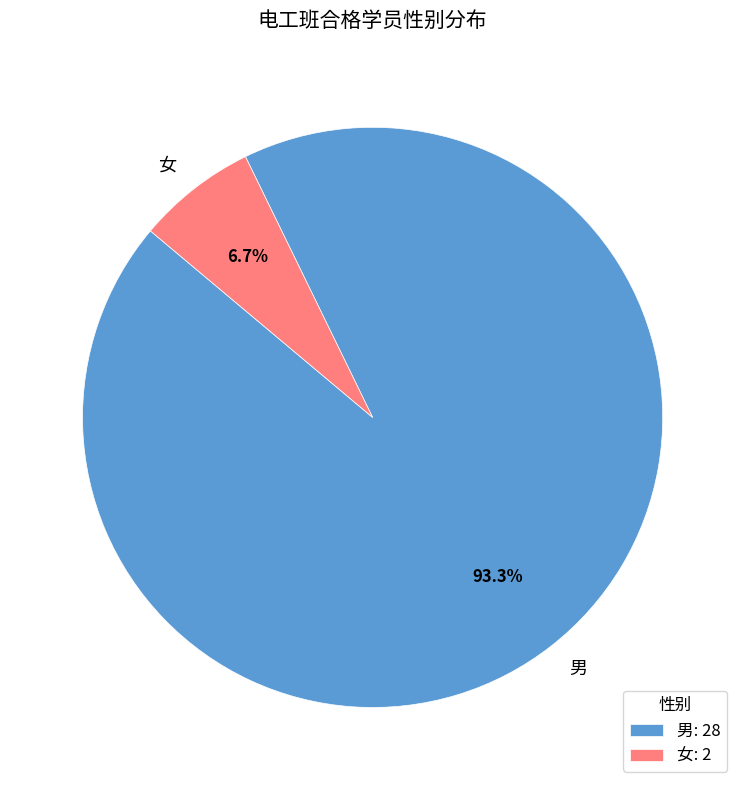

Which slice is the largest?

男